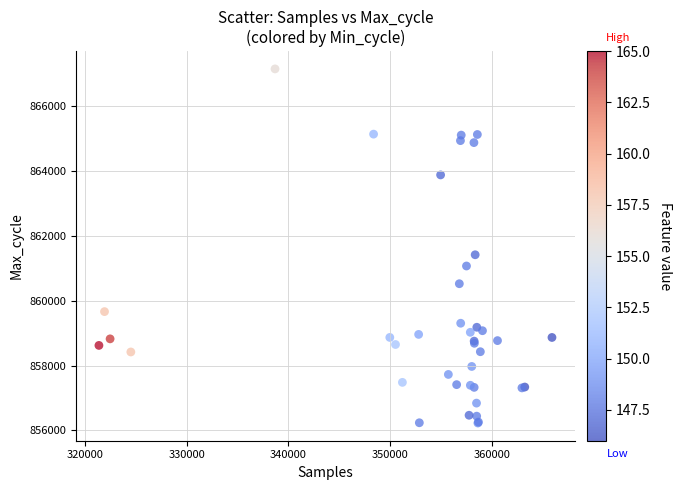

What Y value in the scatter plot is closest to 861683?

861412